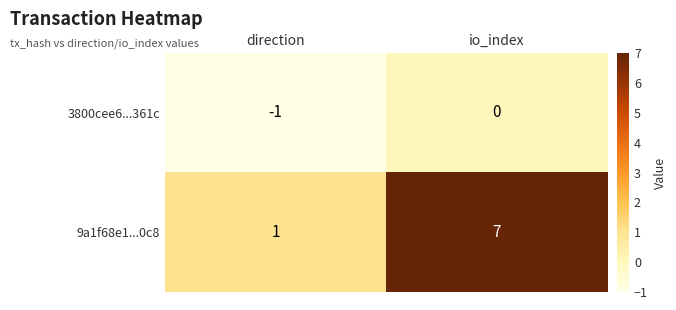

At which category is the sum across all series the highest?

io_index